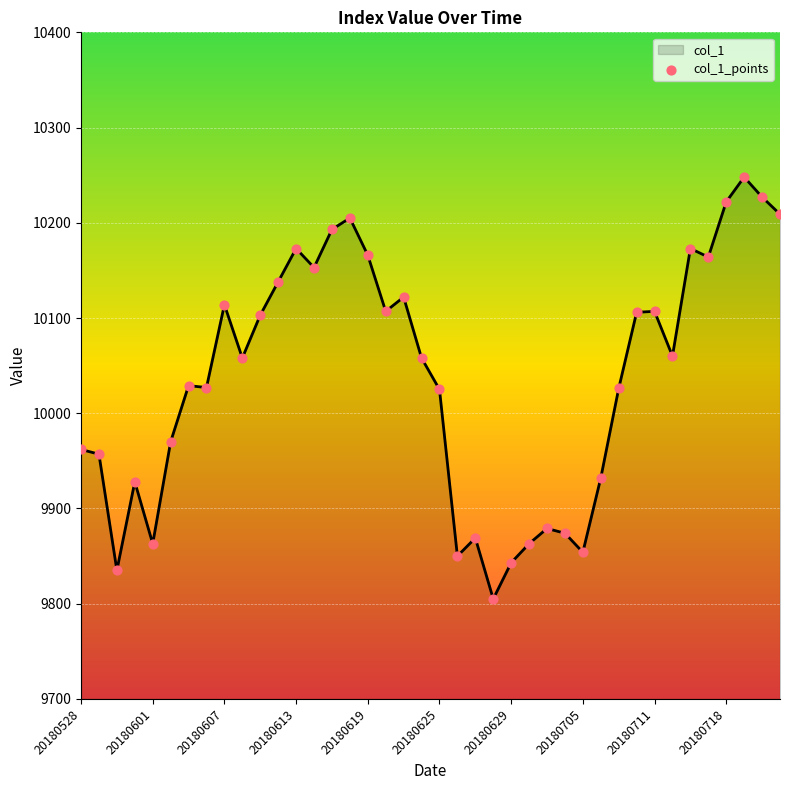

What is the smallest value displayed?

9805